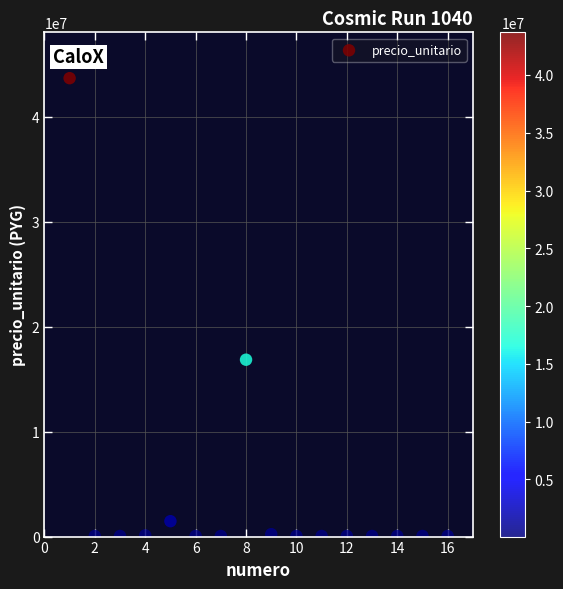

What is the range of Y values (max minus min)?

43633765